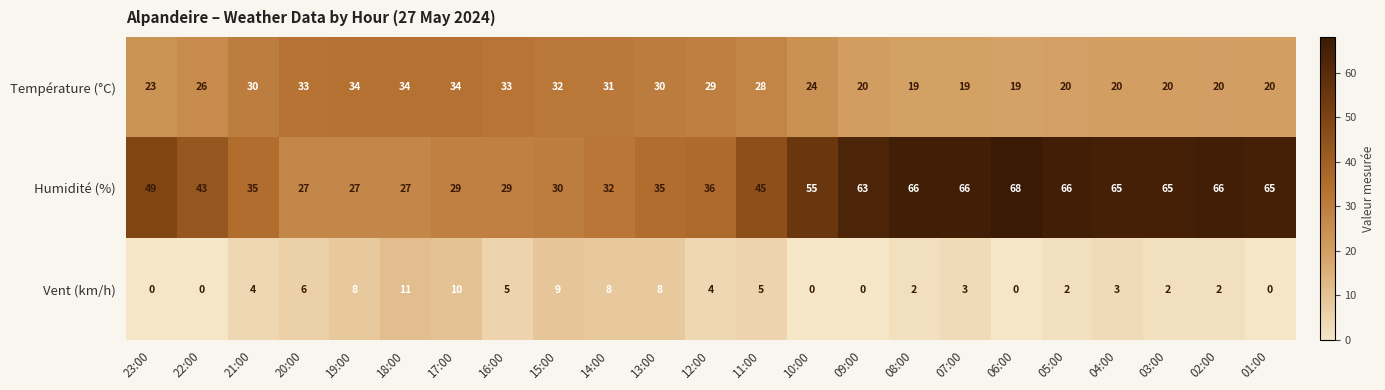

At which label does Vent (km/h) reach its peak?

18:00